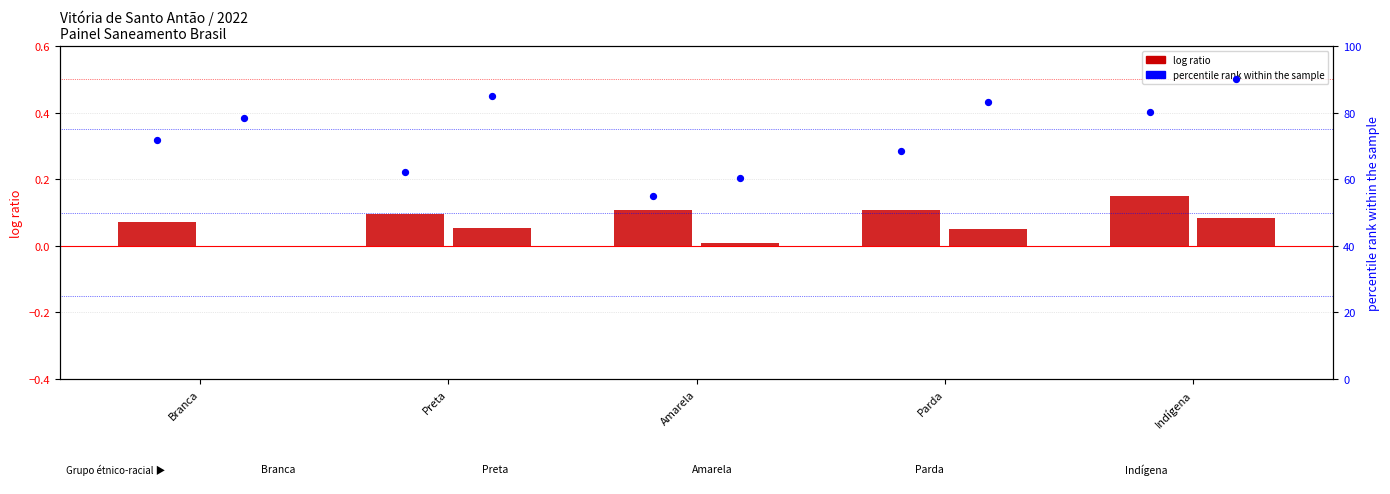

What is the total value across all series at Parda?

151.8